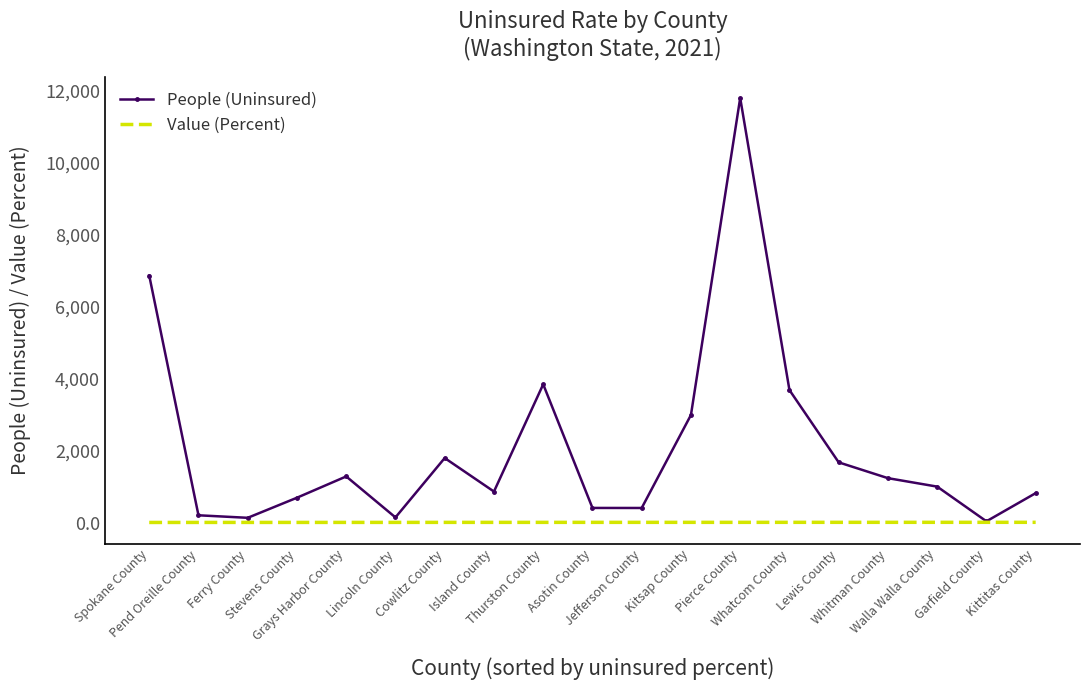

What is the minimum value shown in the chart?

8.0